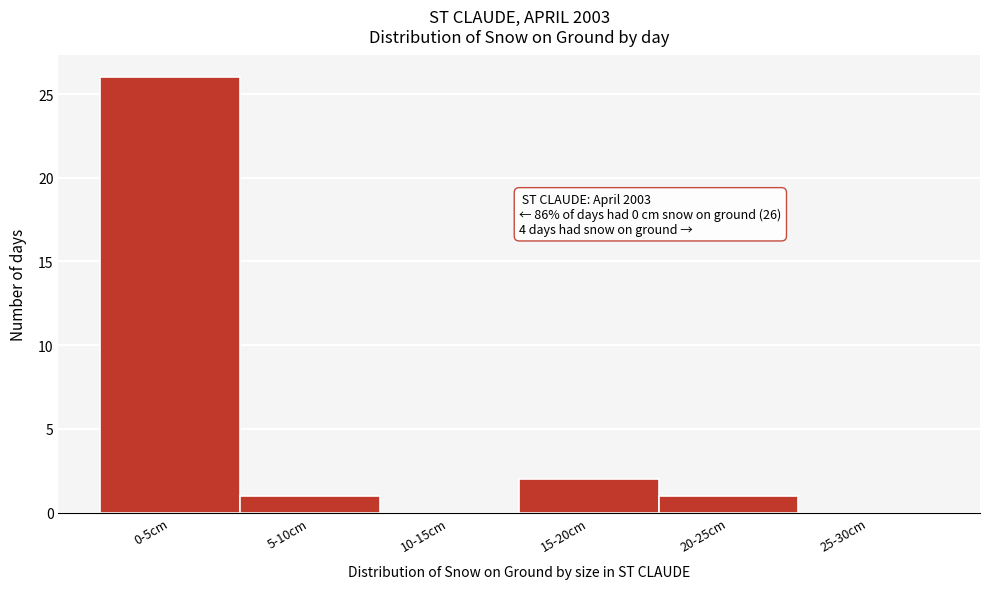

Reading left to right, what are all the values shown in this chart?

0-5cm=26	5-10cm=1	10-15cm=0	15-20cm=2	20-25cm=1	25-30cm=0